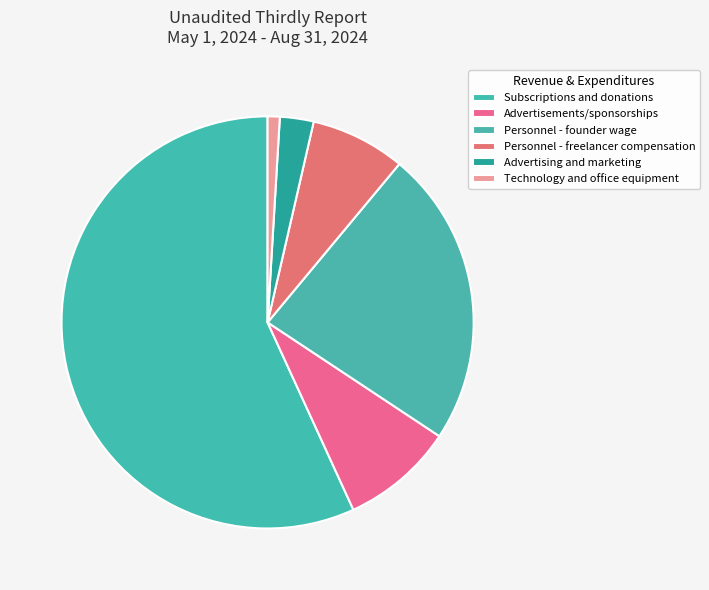

Which slice is the largest?

Subscriptions and donations